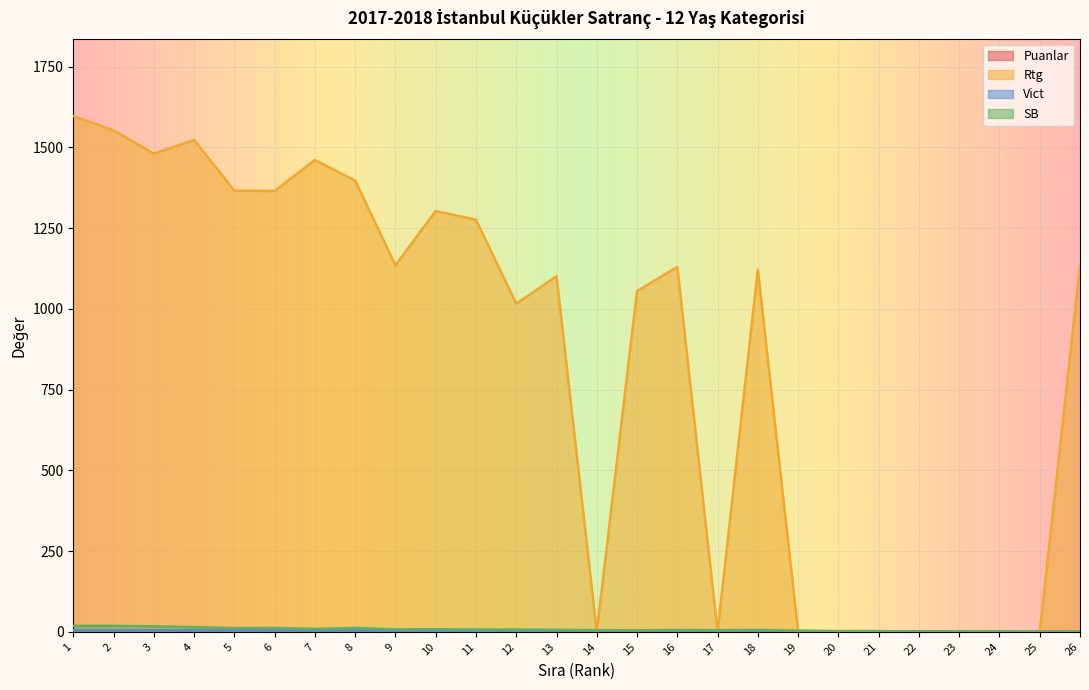

Between 19 and 23, which is larger?

19